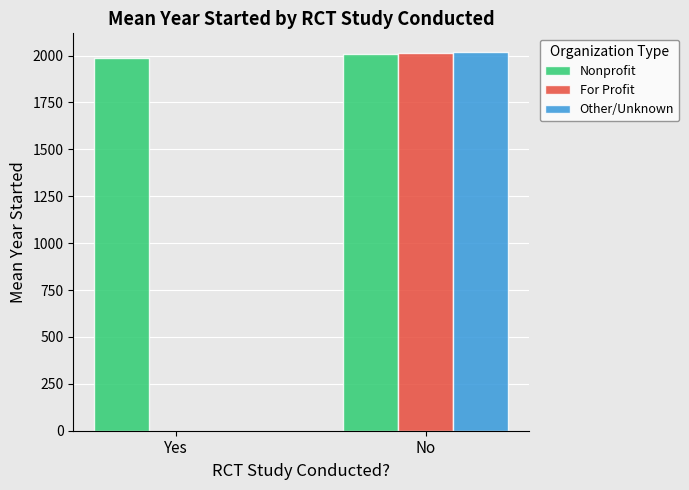

What is the difference between the values at Yes and No?

23.3